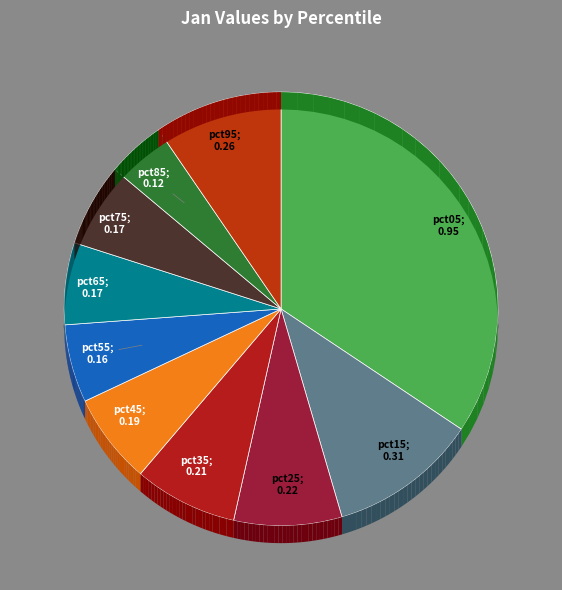

To the nearest percent, what portion does pct05 represent?

34%